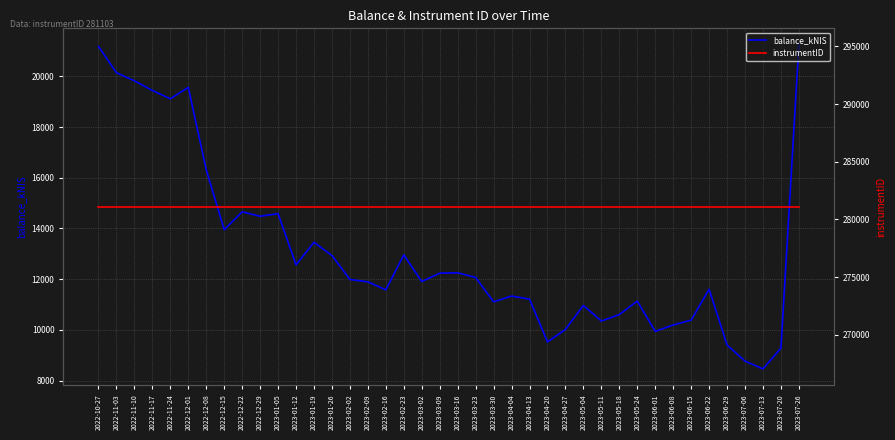

Is it true that instrumentID equals 140501.0 at 2022-12-01?

False